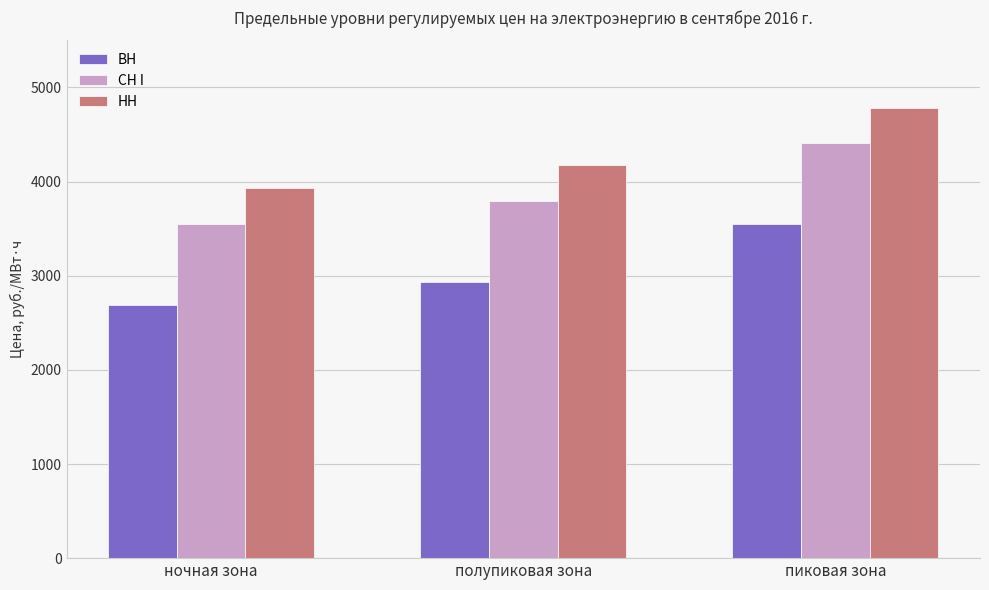

What is the difference between the highest and lowest values at пиковая зона?

1240.4